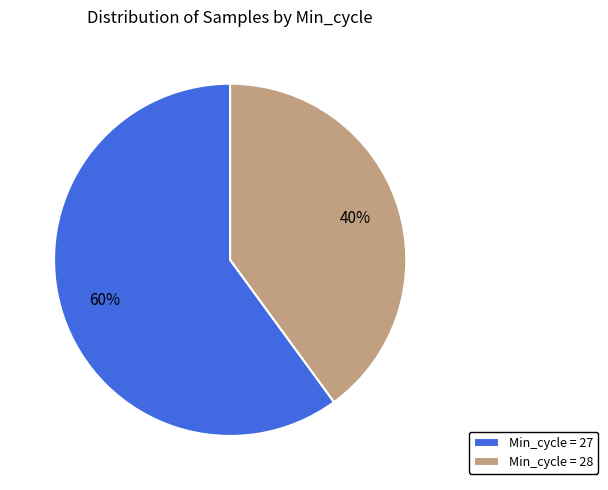

True or false: Min_cycle = 27 accounts for 67% of the total.

False